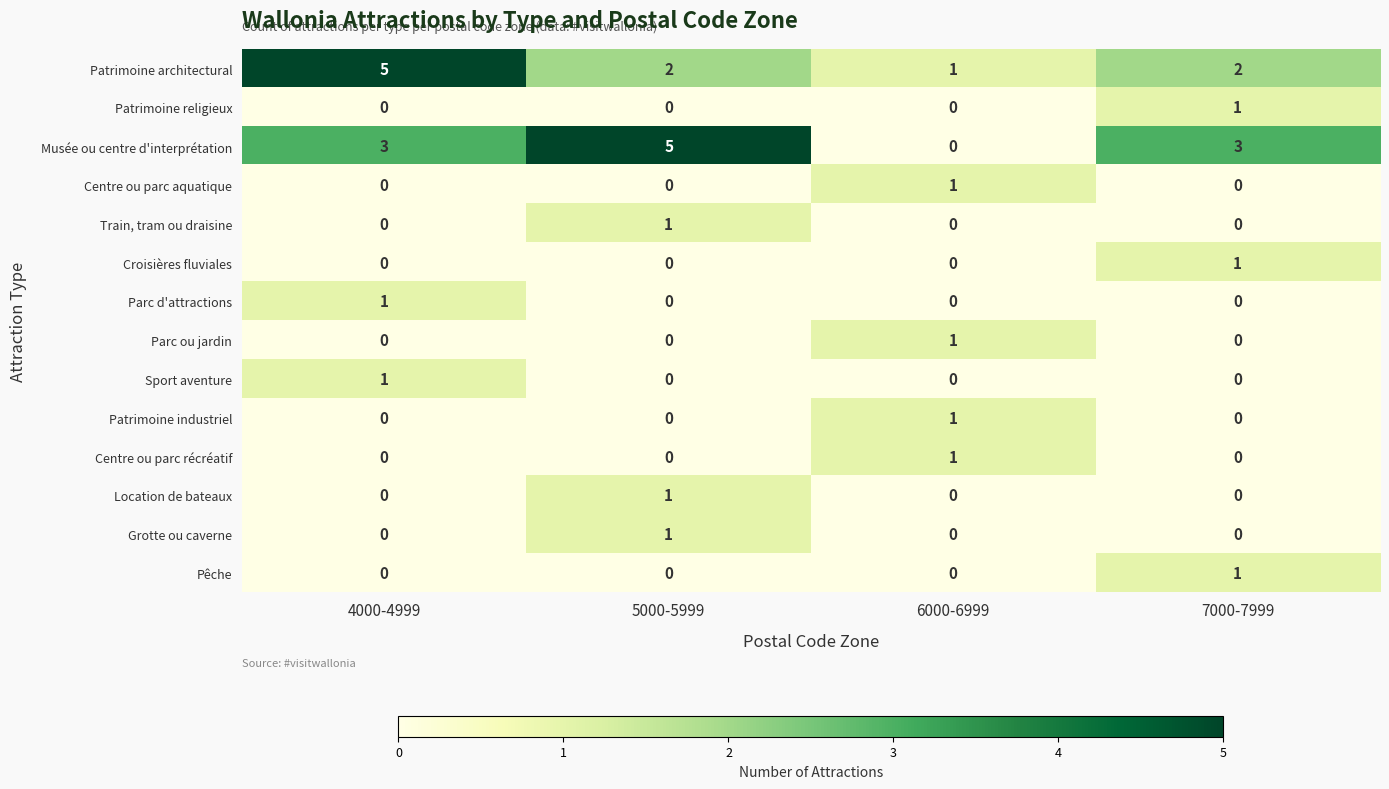

Count the number of data series in this chart.

14